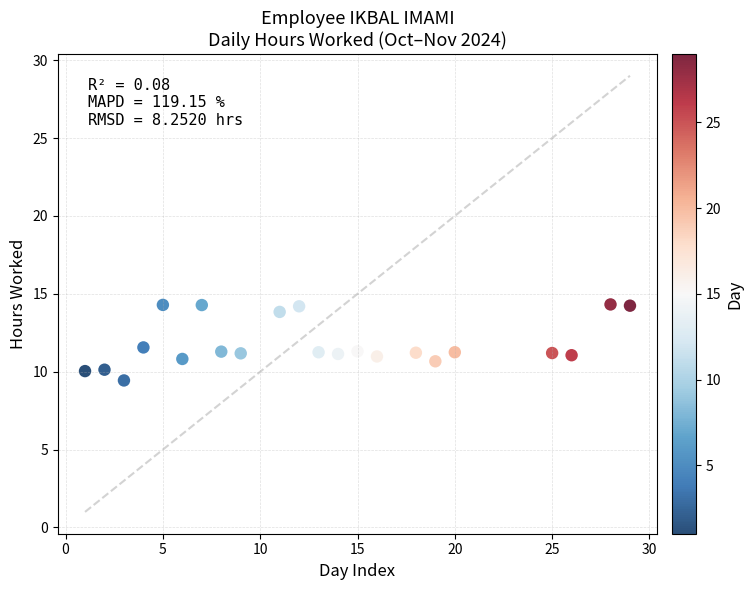

What is the range of Y values (max minus min)?

4.9